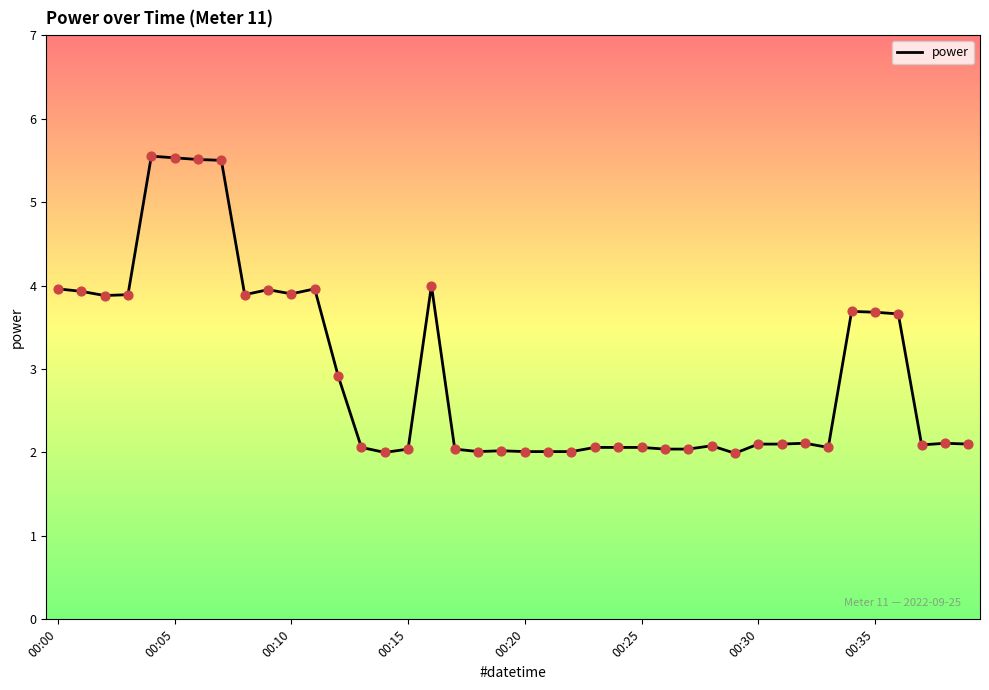

What is the difference between the maximum and minimum values?

3.6